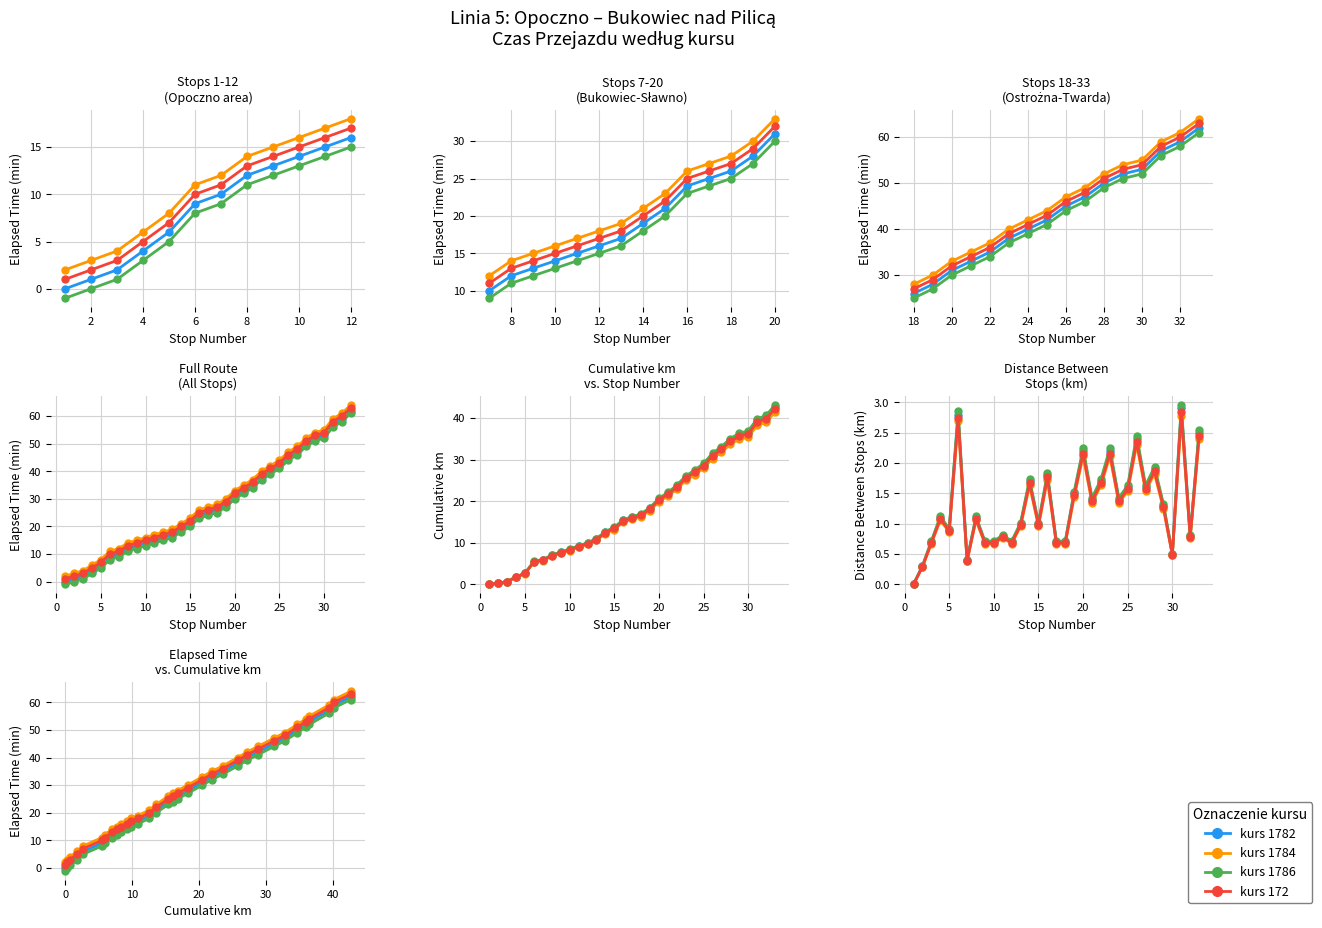

Does the chart display data point markers on the line(s)?

Yes